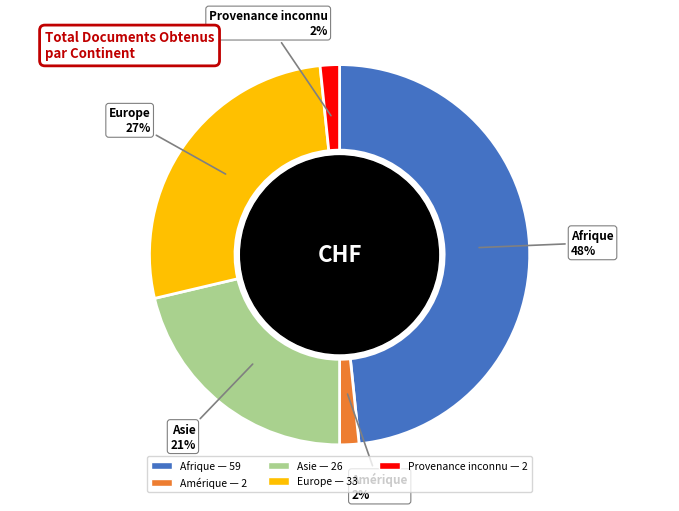

Which slice is the largest?

Afrique